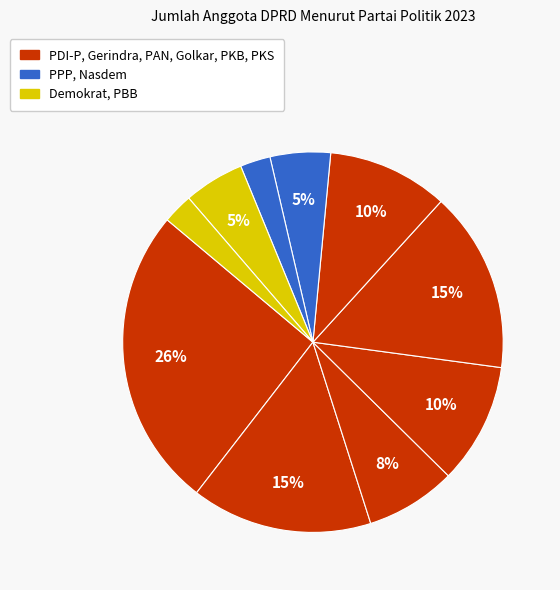

How many slices are in this pie chart?

10